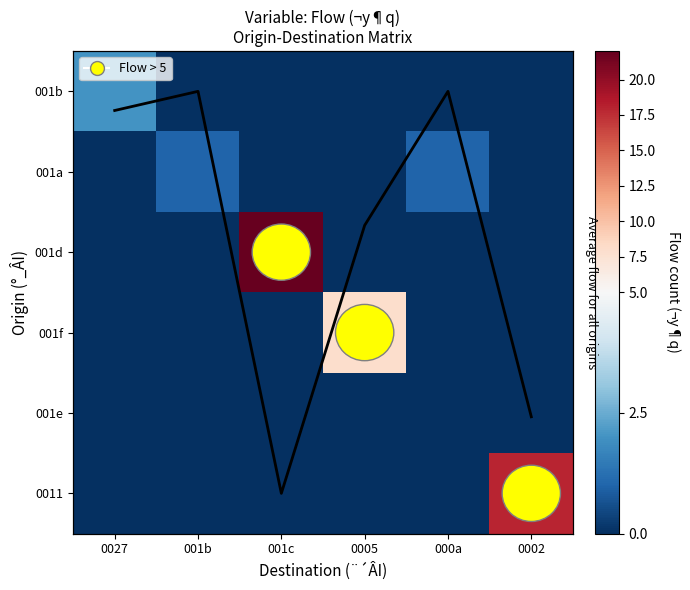

What is the sum of all 001a values?

2.0